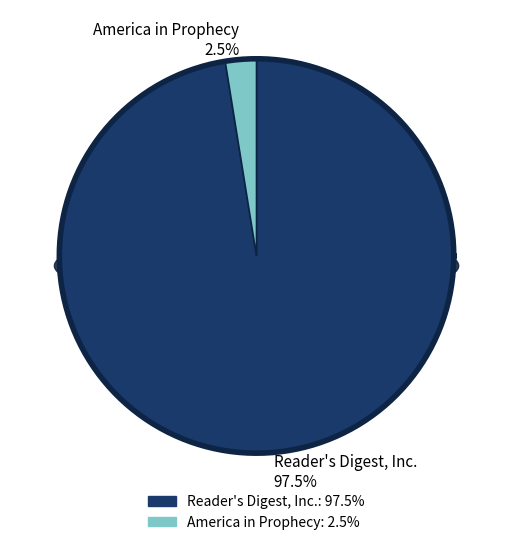

How many segments does this pie chart have?

2